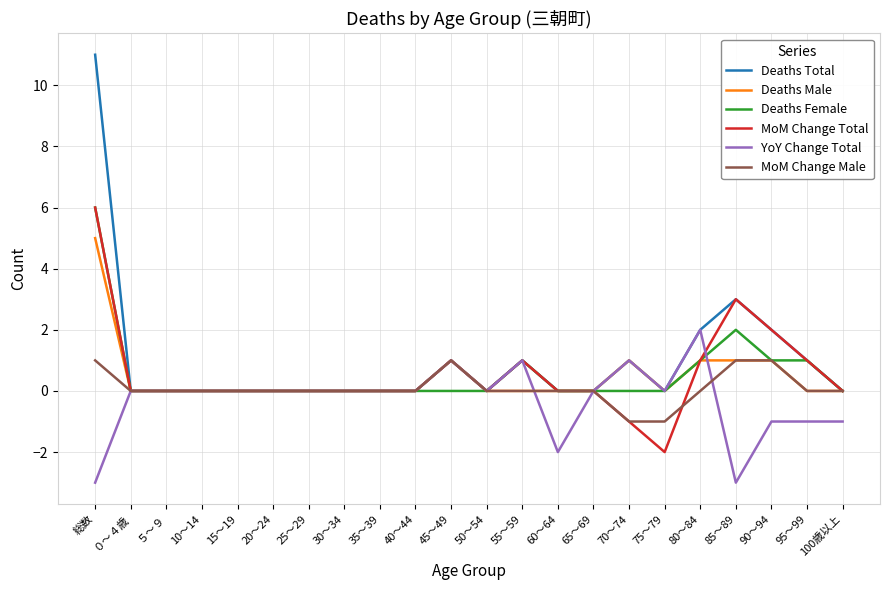

What is the minimum value for YoY Change Total?

-3